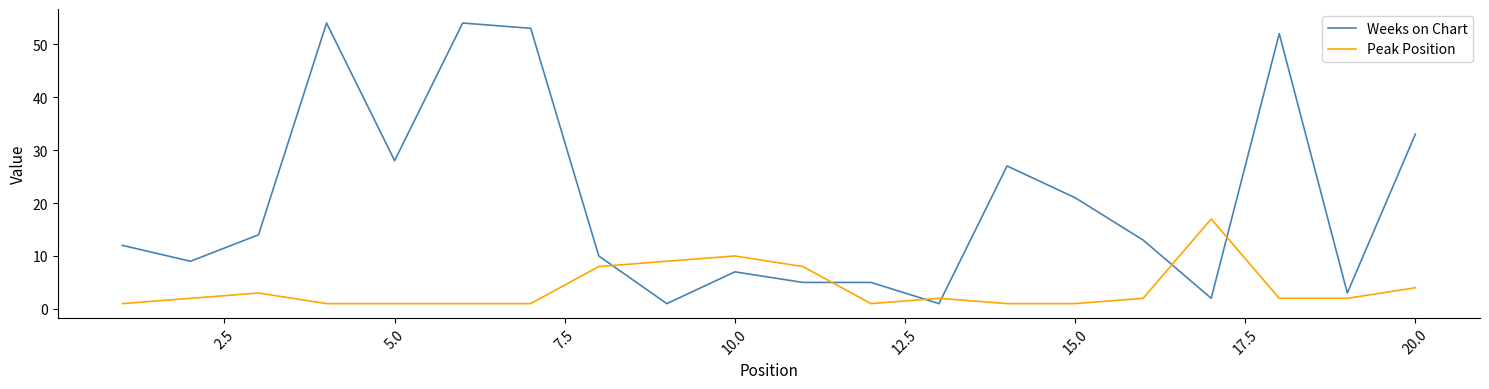

What is the maximum value for Peak Position?

17